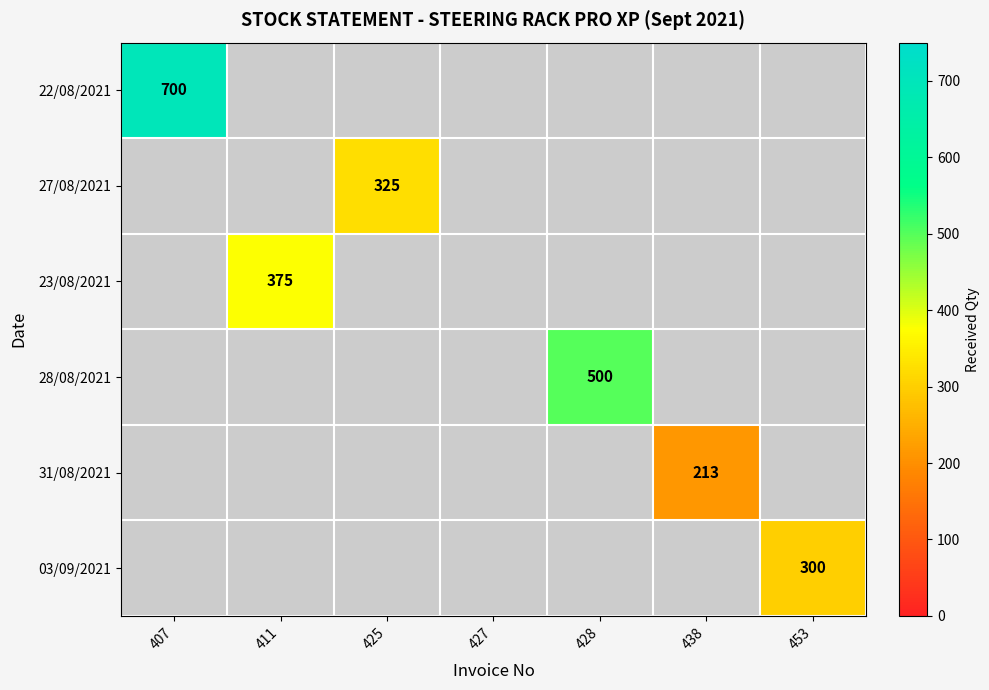

The value of 23/08/2021 at 411 is 572. True or false?

False